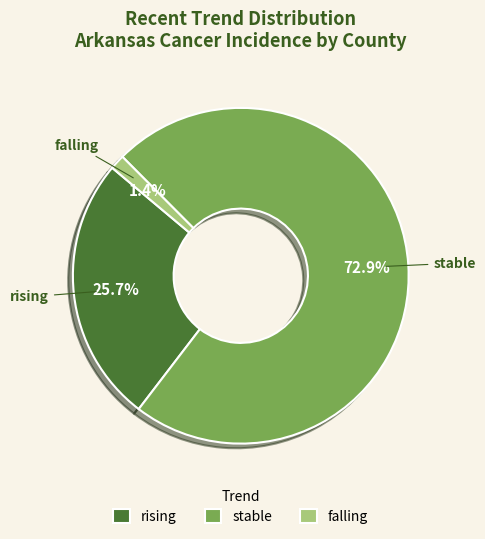

To the nearest percent, what is the combined percentage of stable and rising?

99%